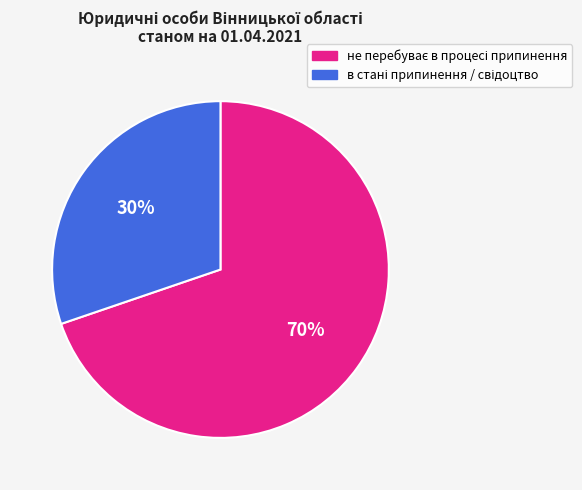

Is there a majority slice in this chart?

Yes